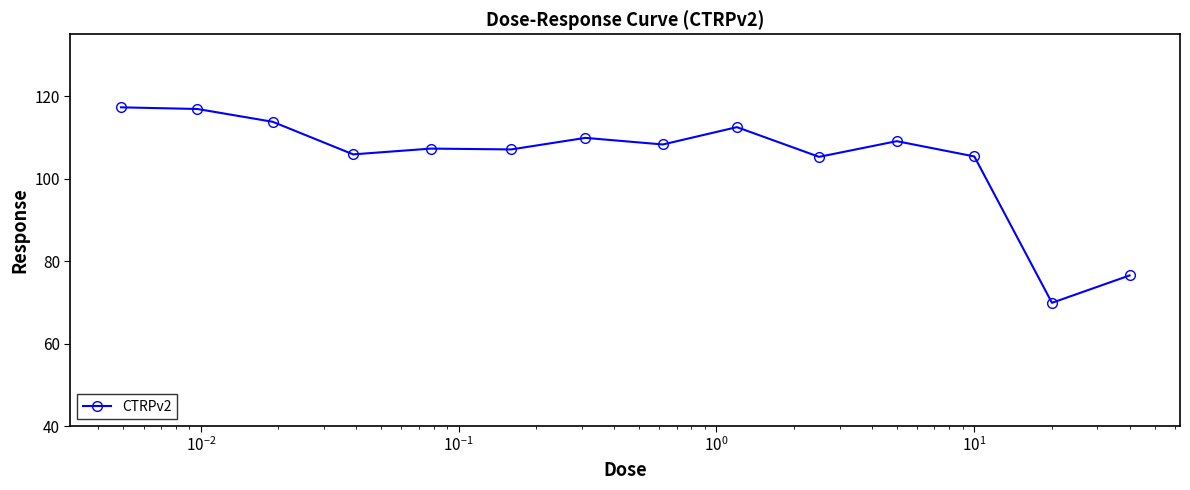

How many data points are less than 108?

7